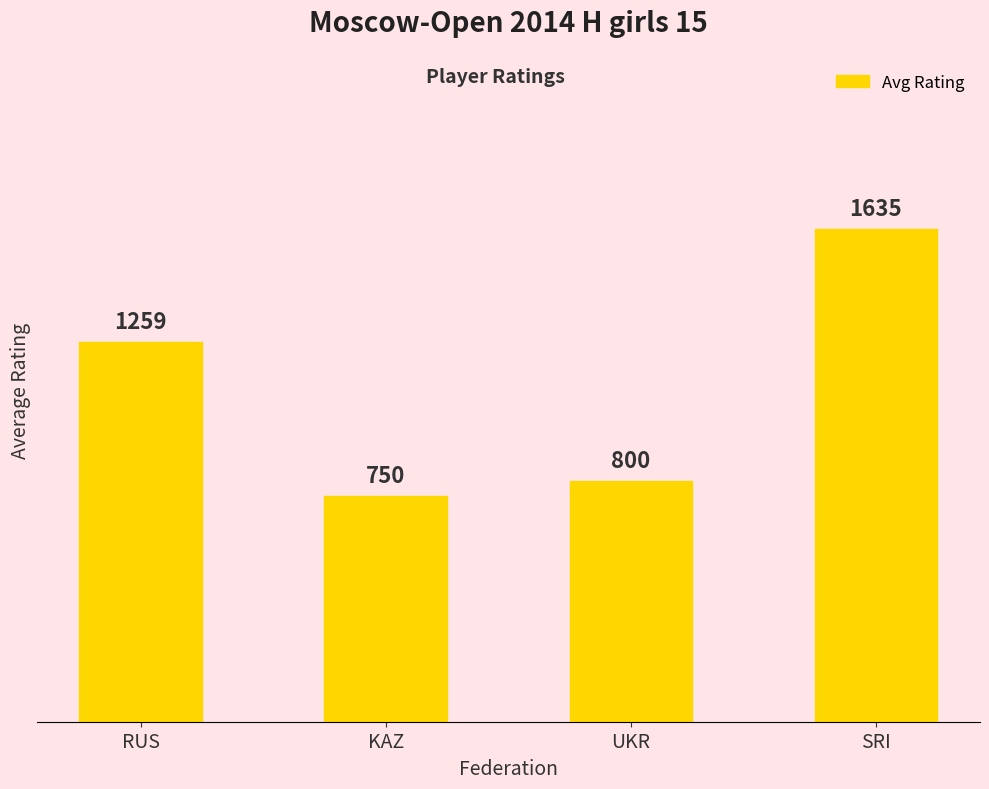

What is the change in value from RUS to KAZ?

-509